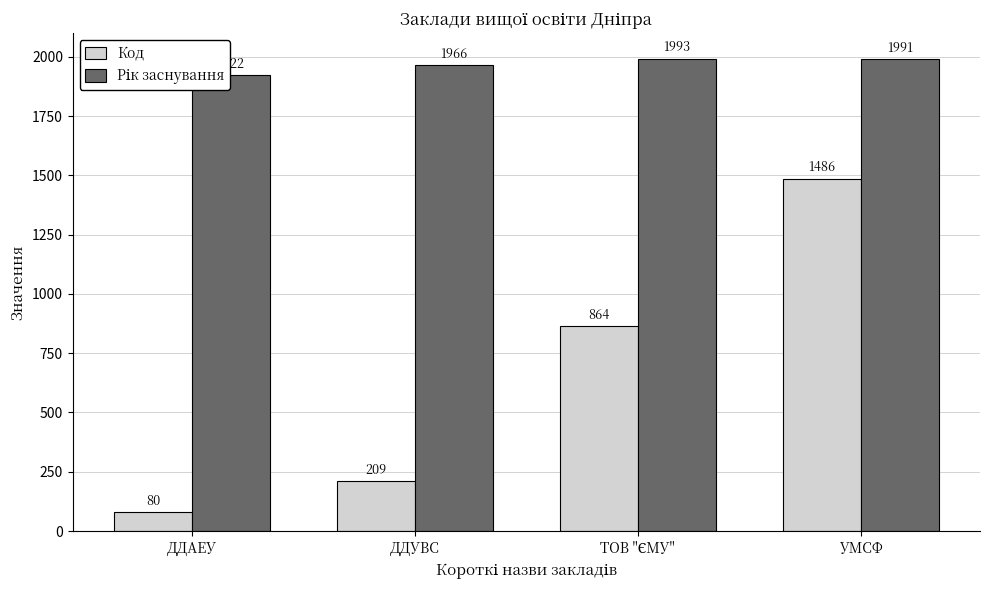

At which category is the sum across all series the highest?

УМСФ